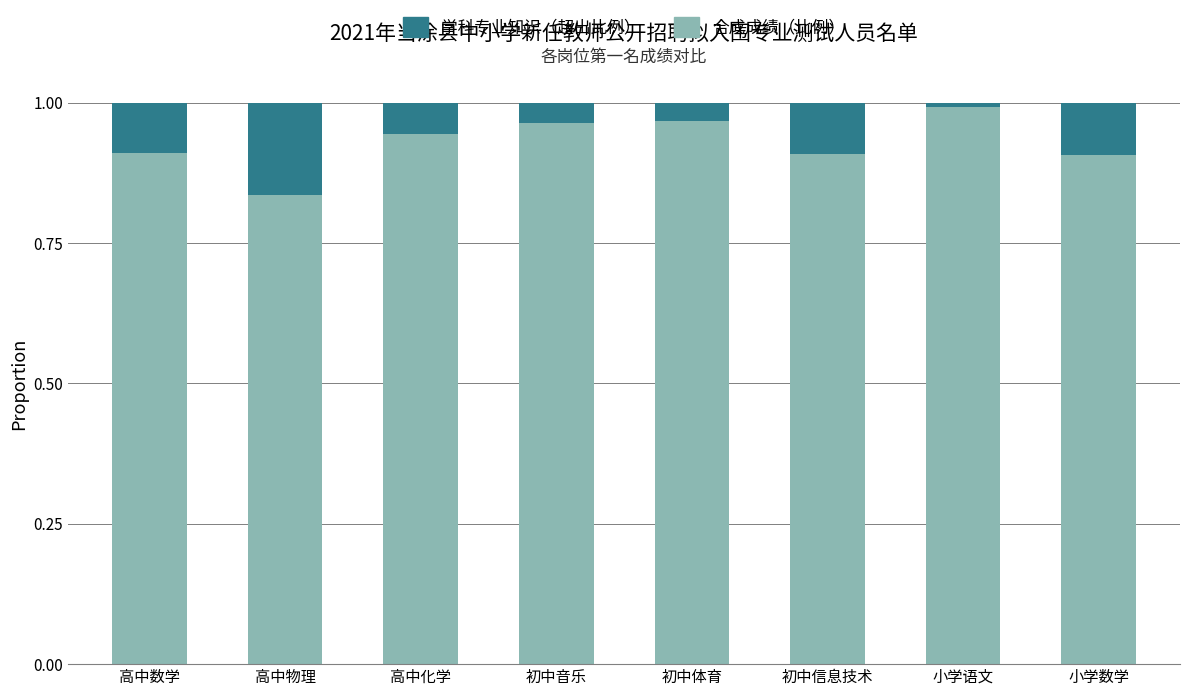

What is the sum of all 合成成绩（比例） values?

7.4